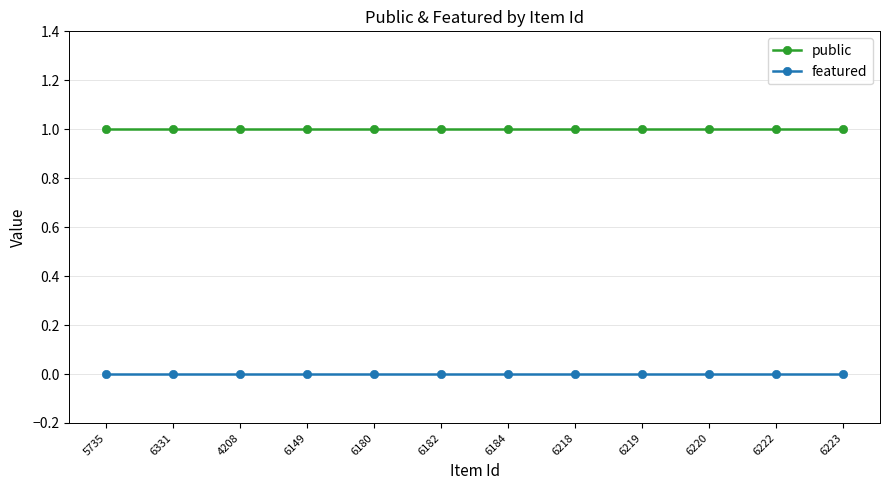

True or false: featured and public cross at least once.

False